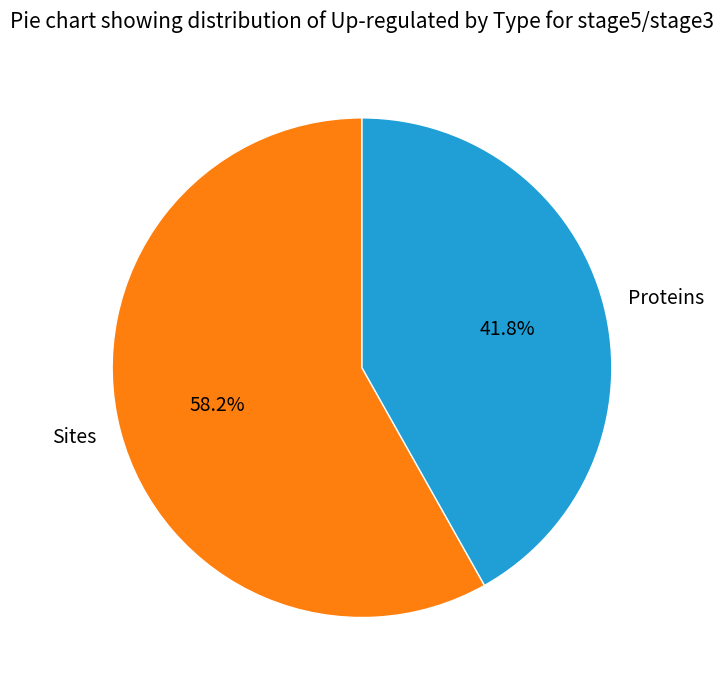

Which category has the smallest portion of the pie?

Proteins